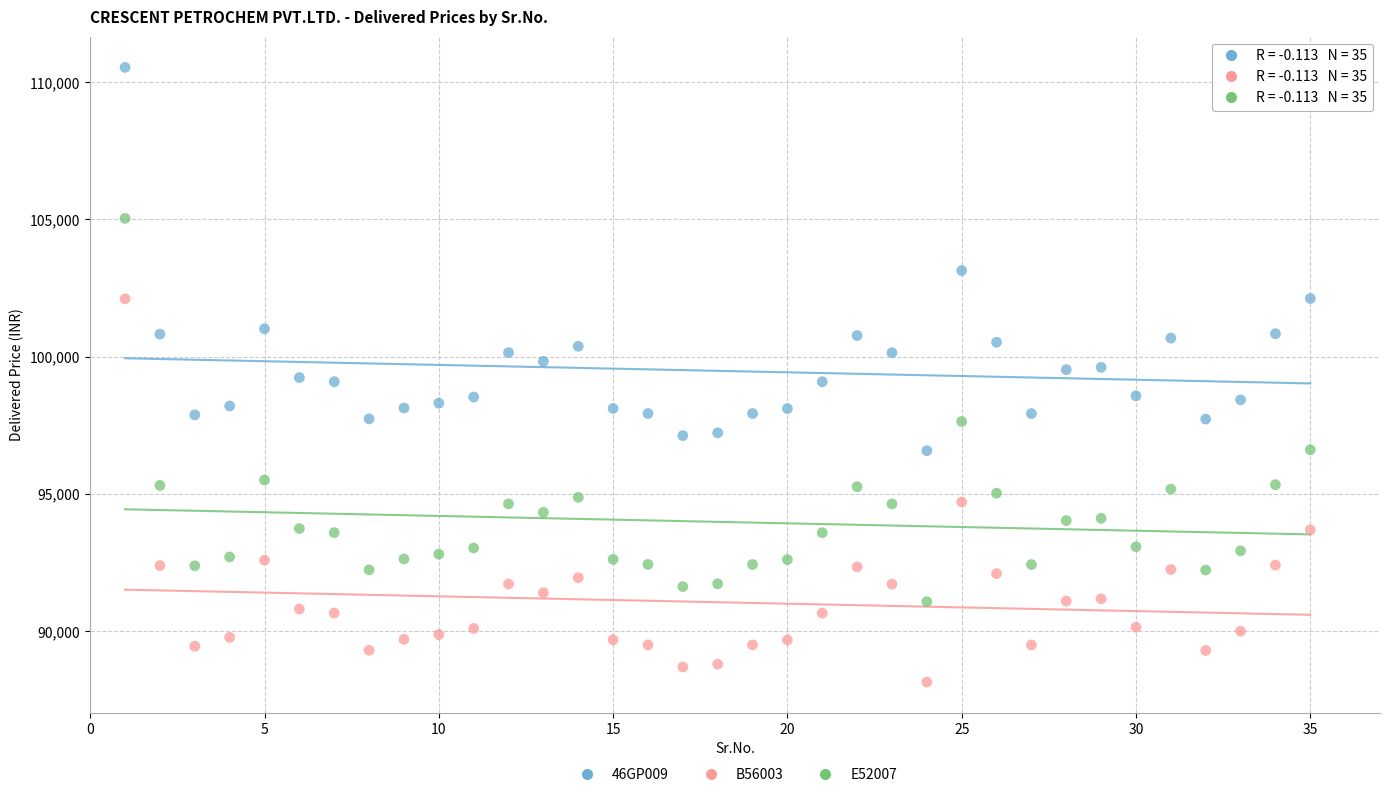

What is the X range (max minus min) for the scatter plot?

34